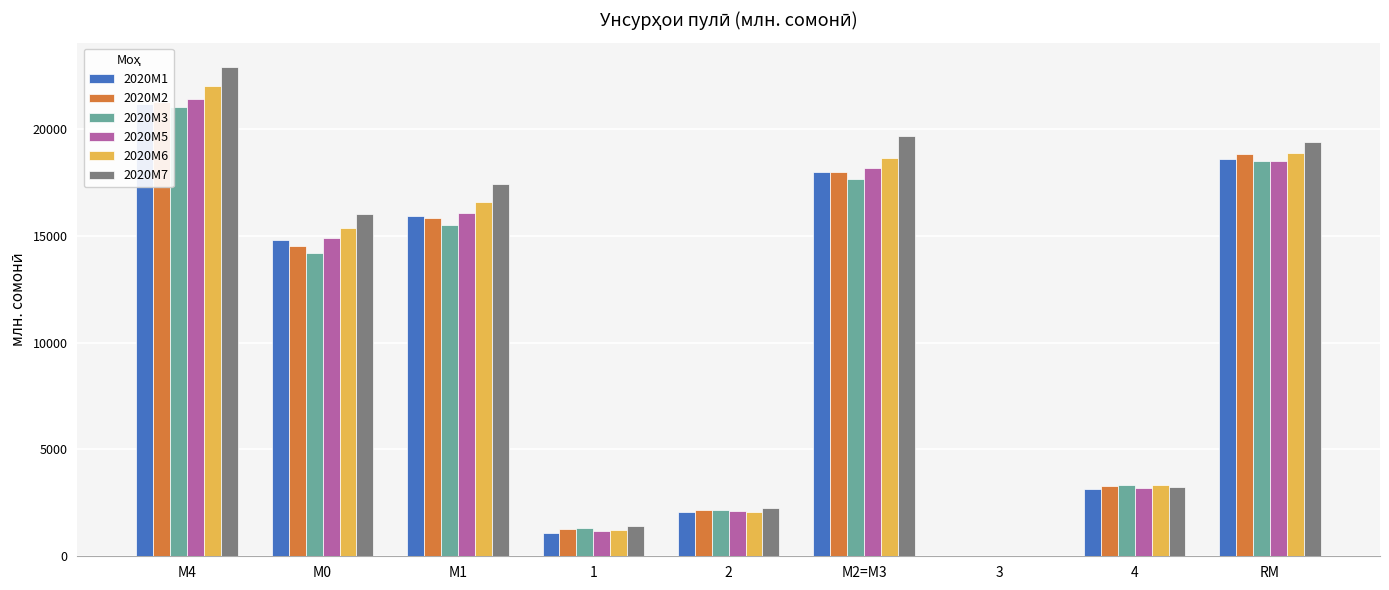

What is the maximum value shown in the chart?

22894.2